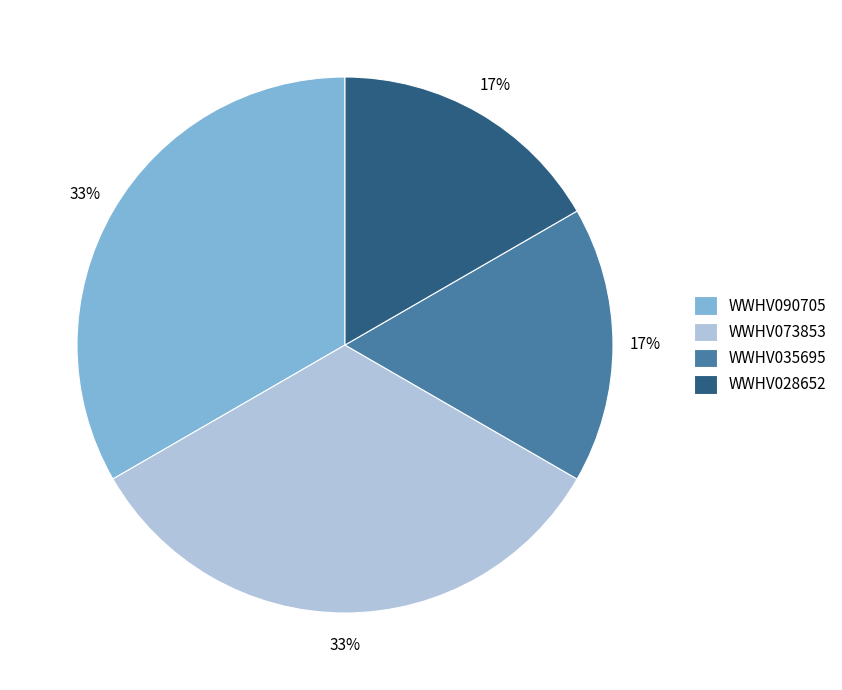

How many segments does this pie chart have?

4